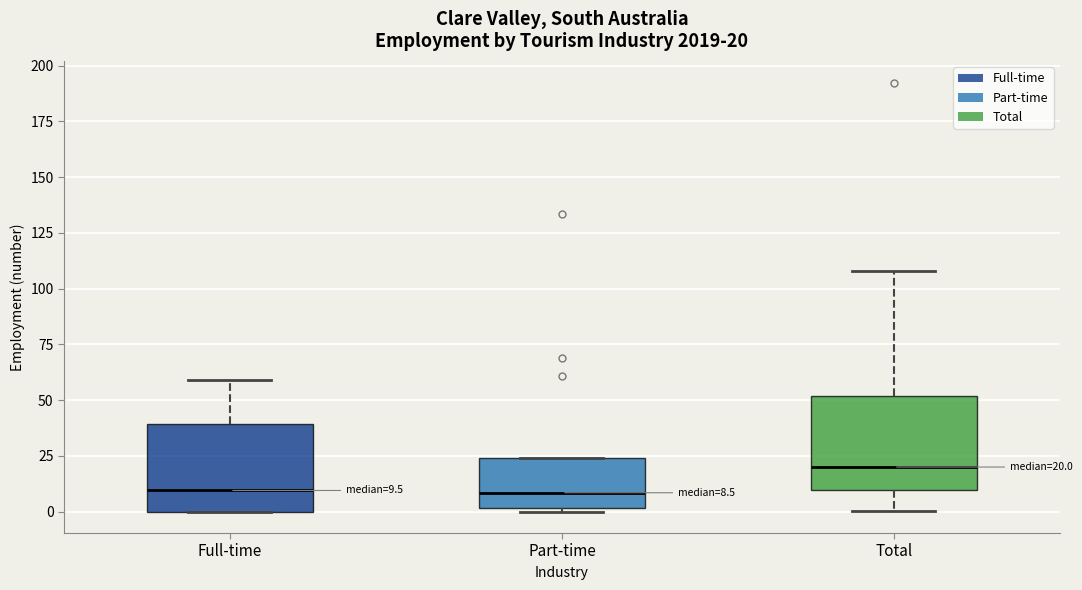

Which box's median line is the highest?

Total